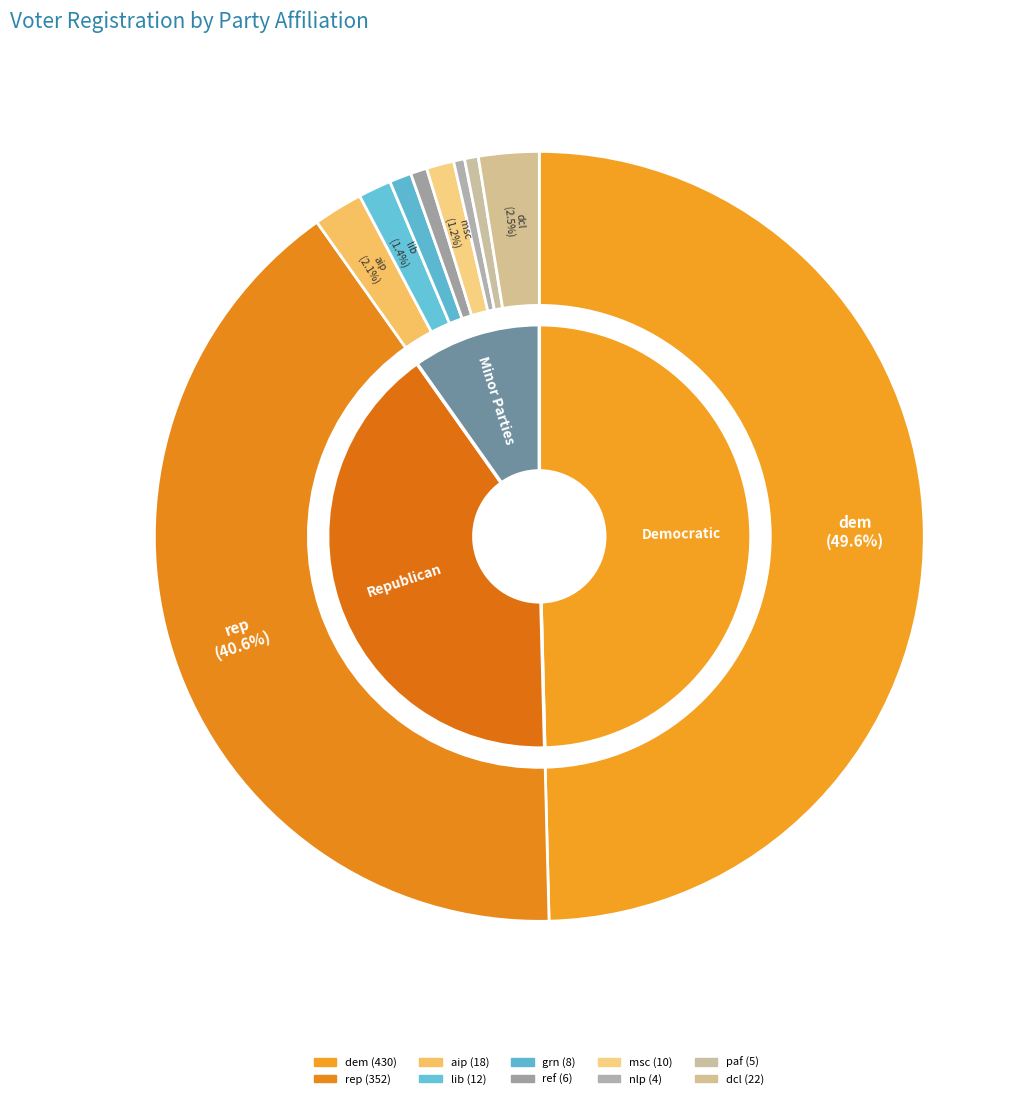

What is the largest slice in the pie chart?

dem